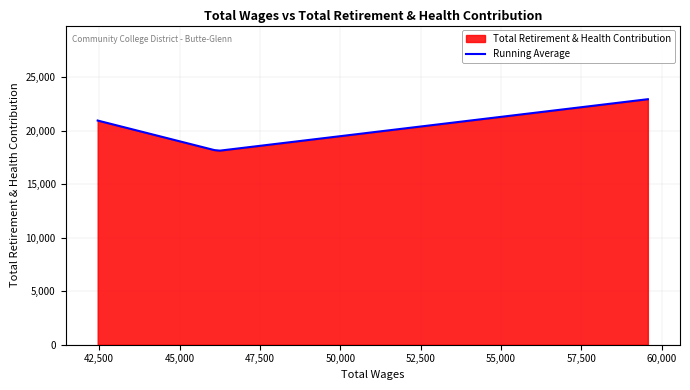

What is the lowest value of the Running Average series?

18140.2